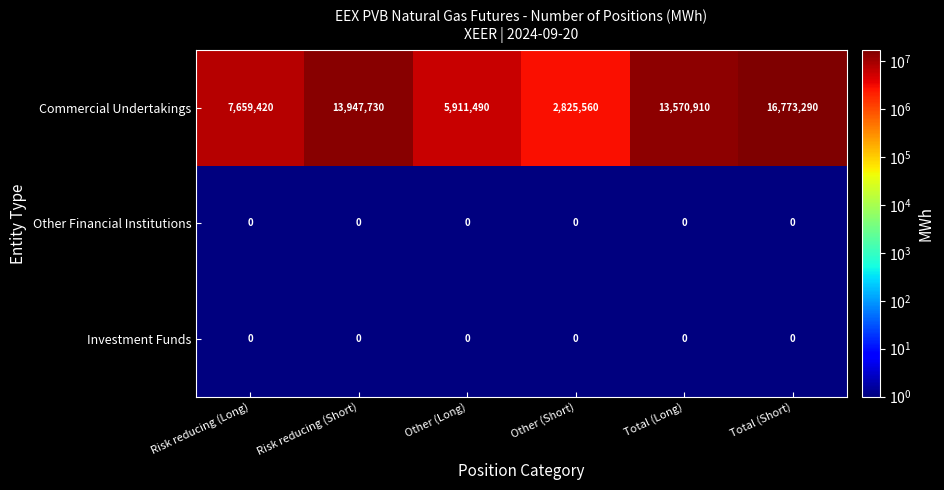

At which category is the sum across all series the highest?

Total (Short)